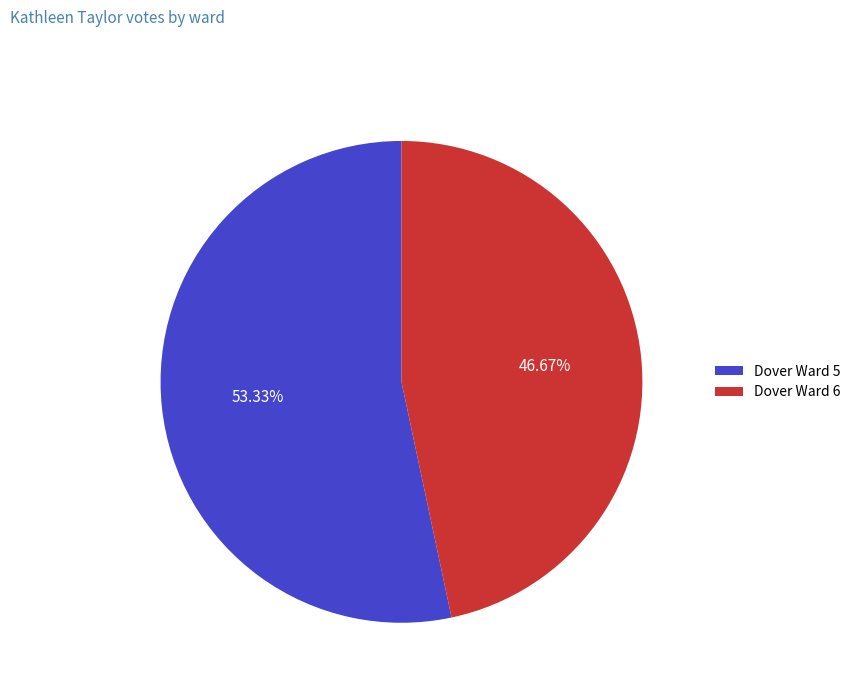

Rank the categories by value from lowest to highest.

Dover Ward 6, Dover Ward 5